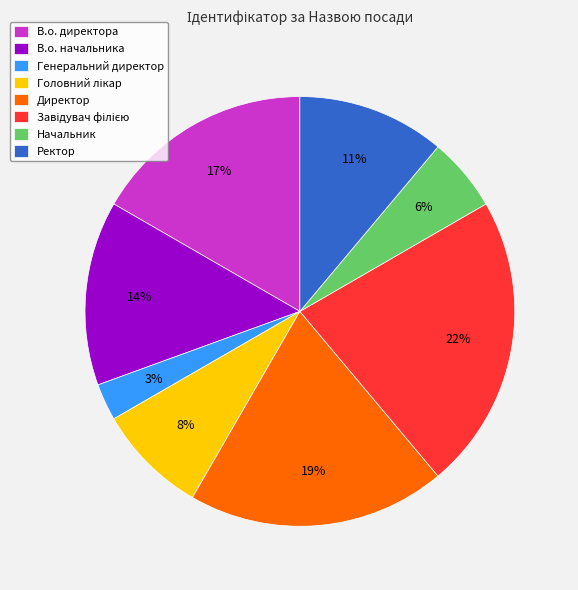

Is there any slice that represents more than half of the pie?

No